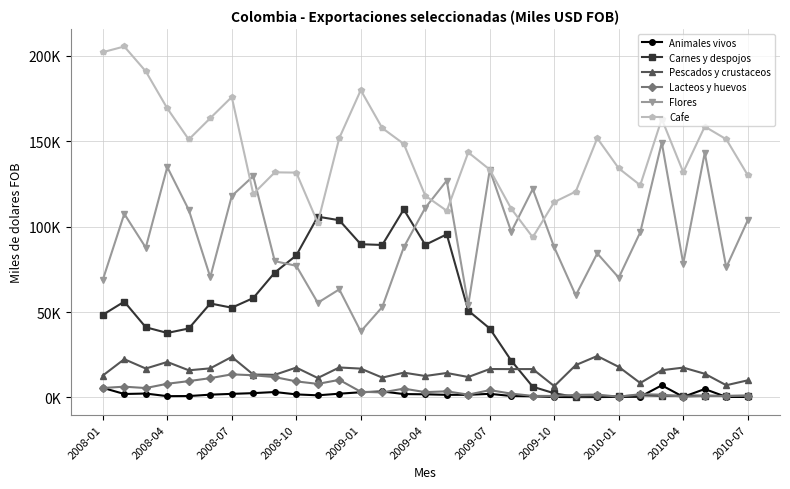

What is the highest value of the Animales vivos series?

7114.1